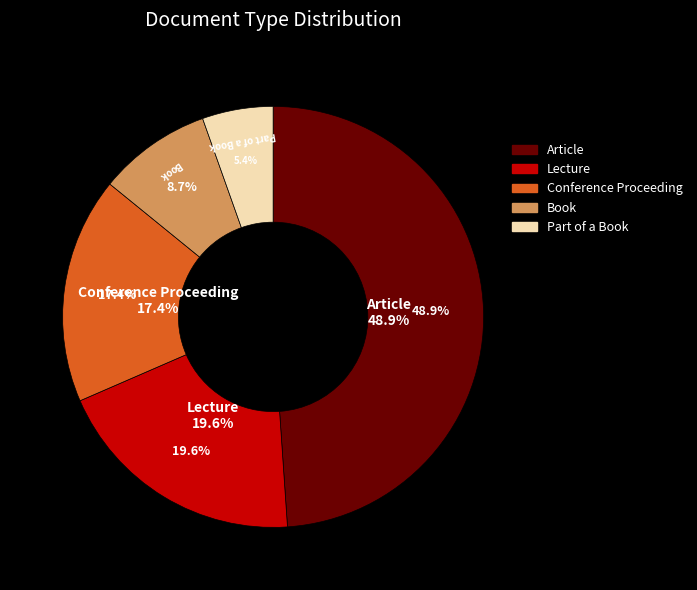

What portion of the pie excludes Conference Proceeding?

82.6%